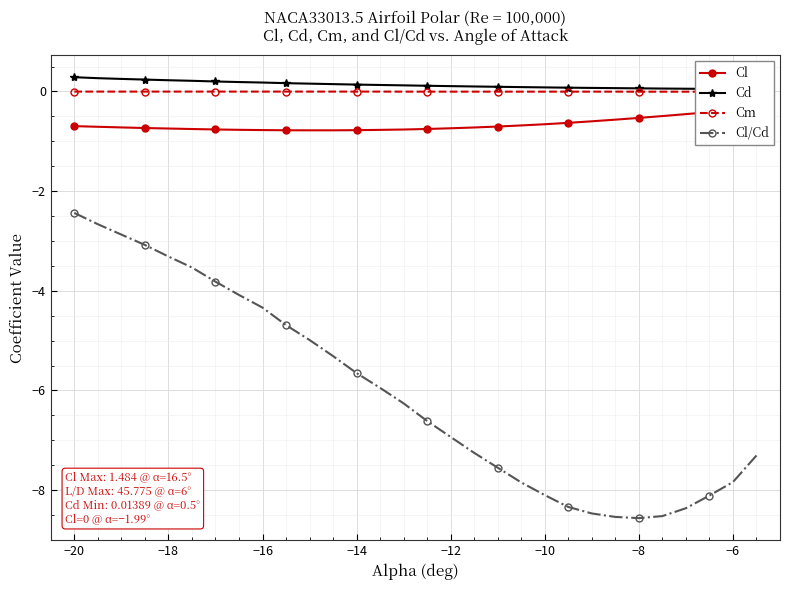

Reading right to left, list all the values displayed in this chart.

Cl: -0.3	-0.4	-0.4	-0.5	-0.5	-0.5	-0.6	-0.6	-0.6	-0.7	-0.7	-0.7	-0.7	-0.7	-0.8	-0.8	-0.8	-0.8	-0.8	-0.8	-0.8	-0.8	-0.8	-0.8	-0.8	-0.7	-0.7	-0.7	-0.7	-0.7
Cd: 0.0	0.0	0.1	0.1	0.1	0.1	0.1	0.1	0.1	0.1	0.1	0.1	0.1	0.1	0.1	0.1	0.1	0.1	0.1	0.2	0.2	0.2	0.2	0.2	0.2	0.2	0.2	0.3	0.3	0.3
Cm: -0.0	-0.0	-0.0	-0.0	-0.0	-0.0	-0.0	-0.0	-0.0	-0.0	-0.0	-0.0	-0.0	-0.0	-0.0	-0.0	-0.0	-0.0	-0.0	-0.0	-0.0	-0.0	-0.0	-0.0	-0.0	-0.0	-0.0	-0.0	-0.0	-0.0
Cl/Cd: -7.3	-7.8	-8.1	-8.4	-8.5	-8.6	-8.5	-8.5	-8.3	-8.1	-7.8	-7.5	-7.3	-6.9	-6.6	-6.3	-5.9	-5.7	-5.3	-5.0	-4.7	-4.3	-4.1	-3.8	-3.5	-3.3	-3.1	-2.9	-2.7	-2.4